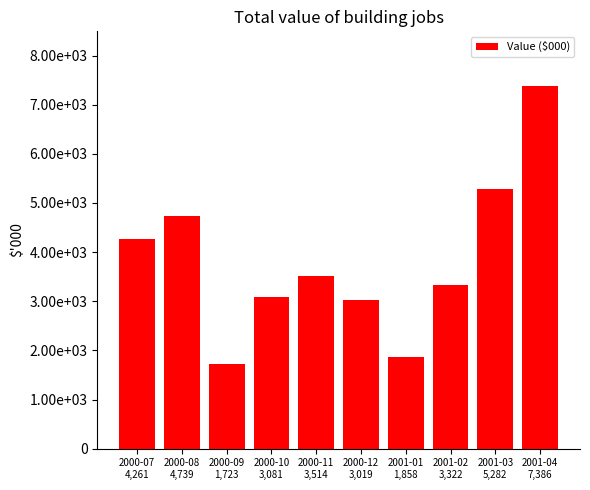

What is the label of the 9th bar from the right?

2000-08
4,739